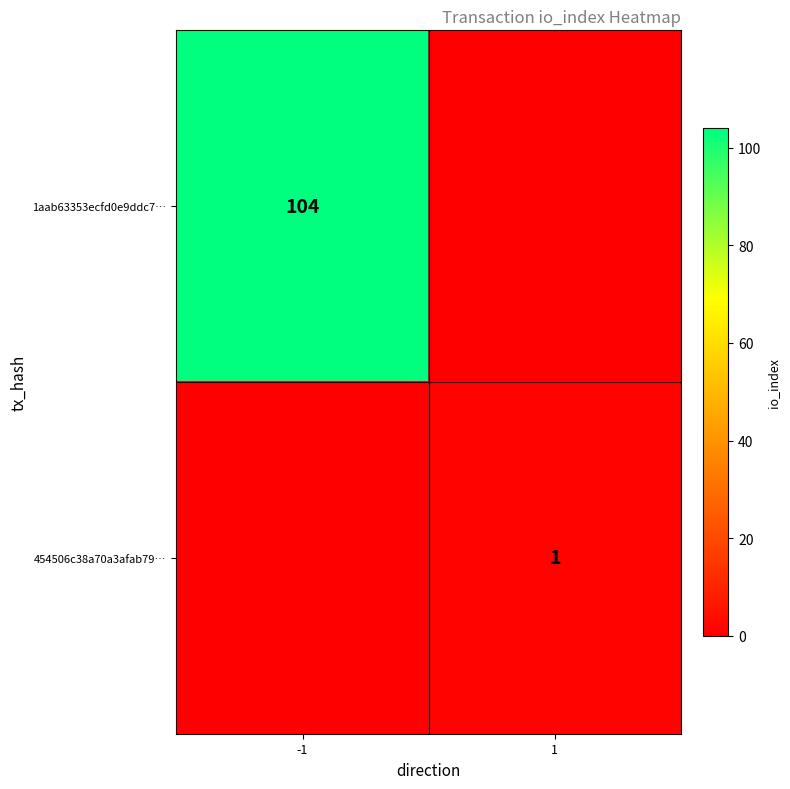

Is the value of 454506c38a70a3afab79… at 1 greater than the value of 1aab63353ecfd0e9ddc7… at -1?

No